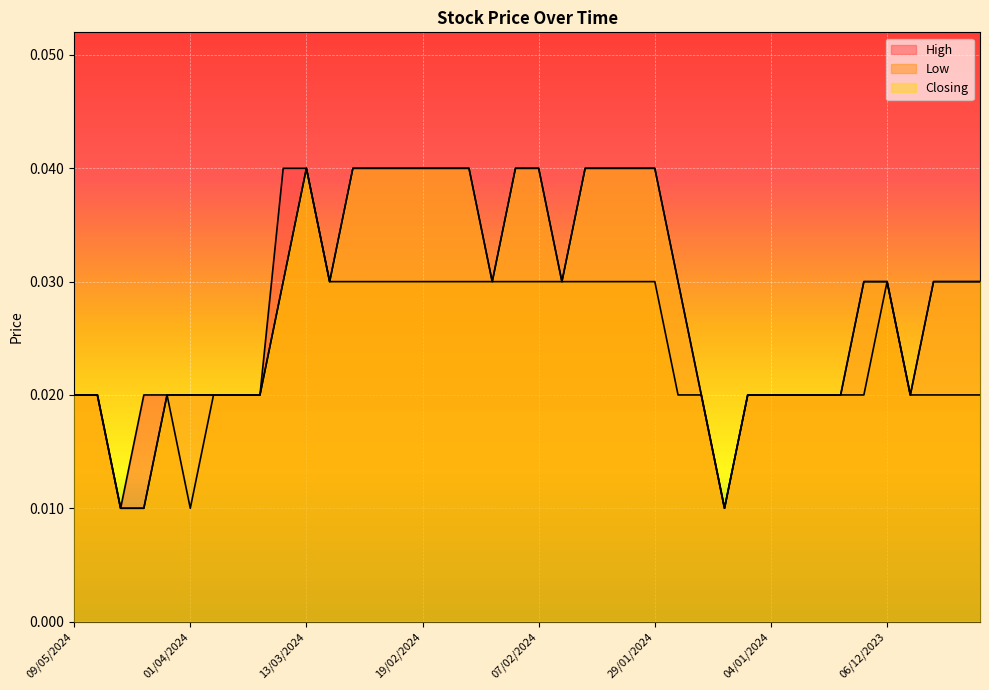

True or false: Closing has more than 2 interior local peaks.

False